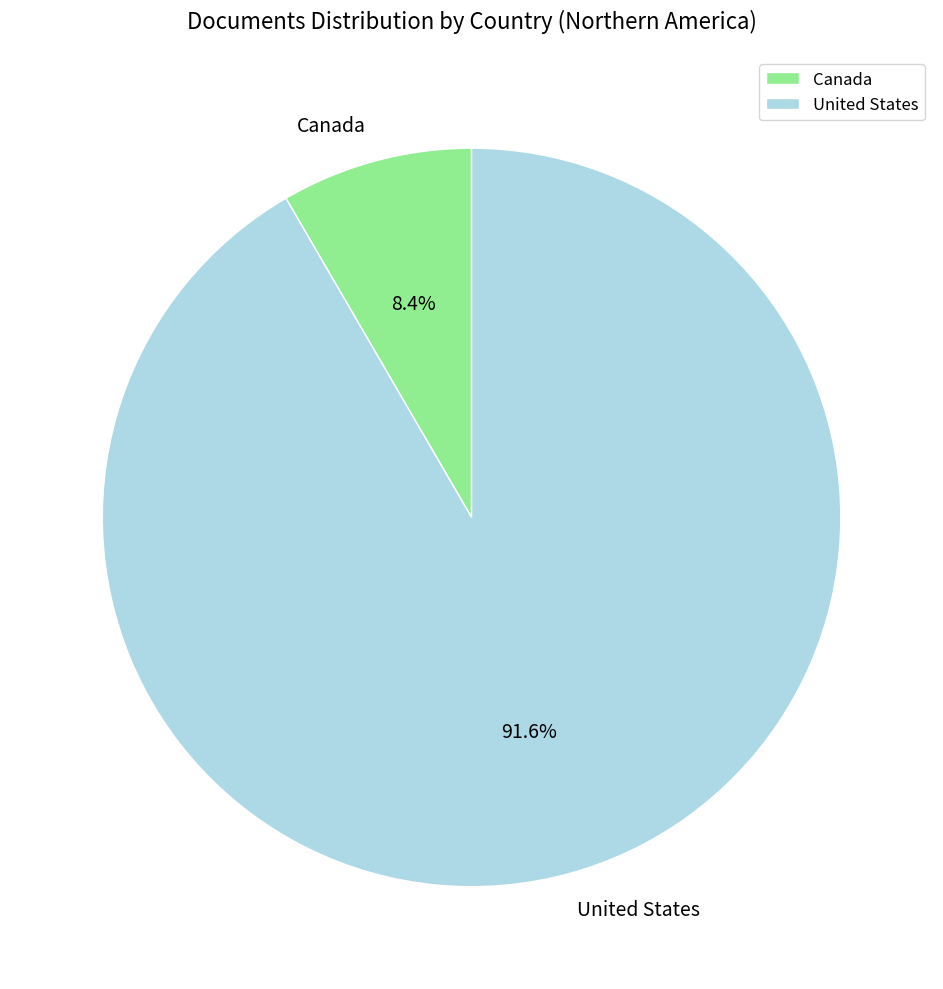

What is the ratio of the value at Canada to the value at United States?

0.1